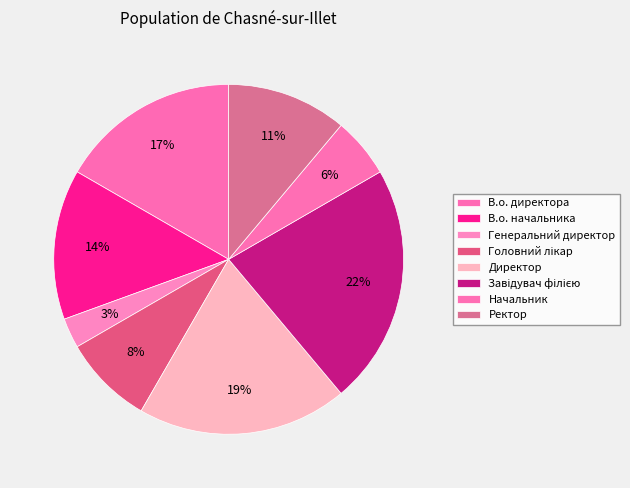

The Ректор slice represents 11% of the pie. True or false?

True